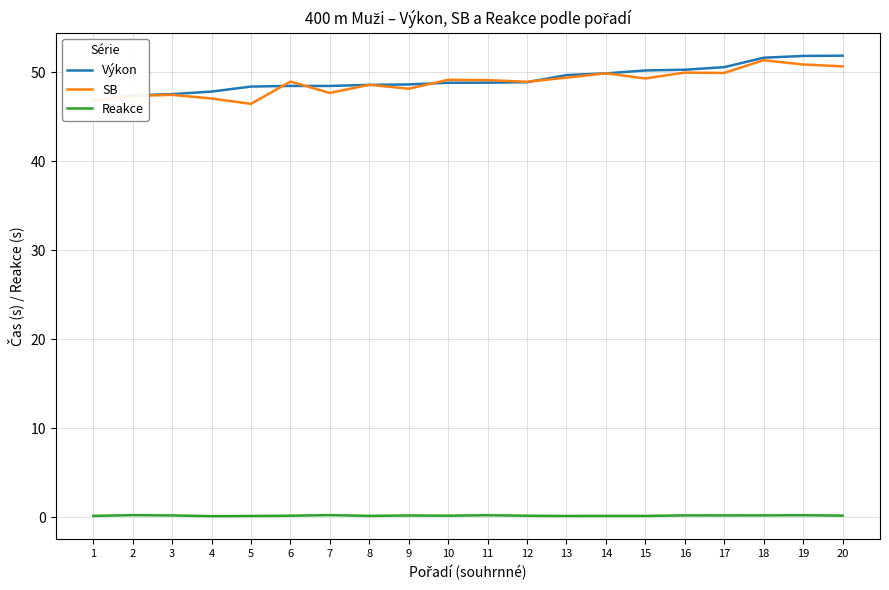

What is the difference between the maximum and second lowest values in the Reakce series?

0.1